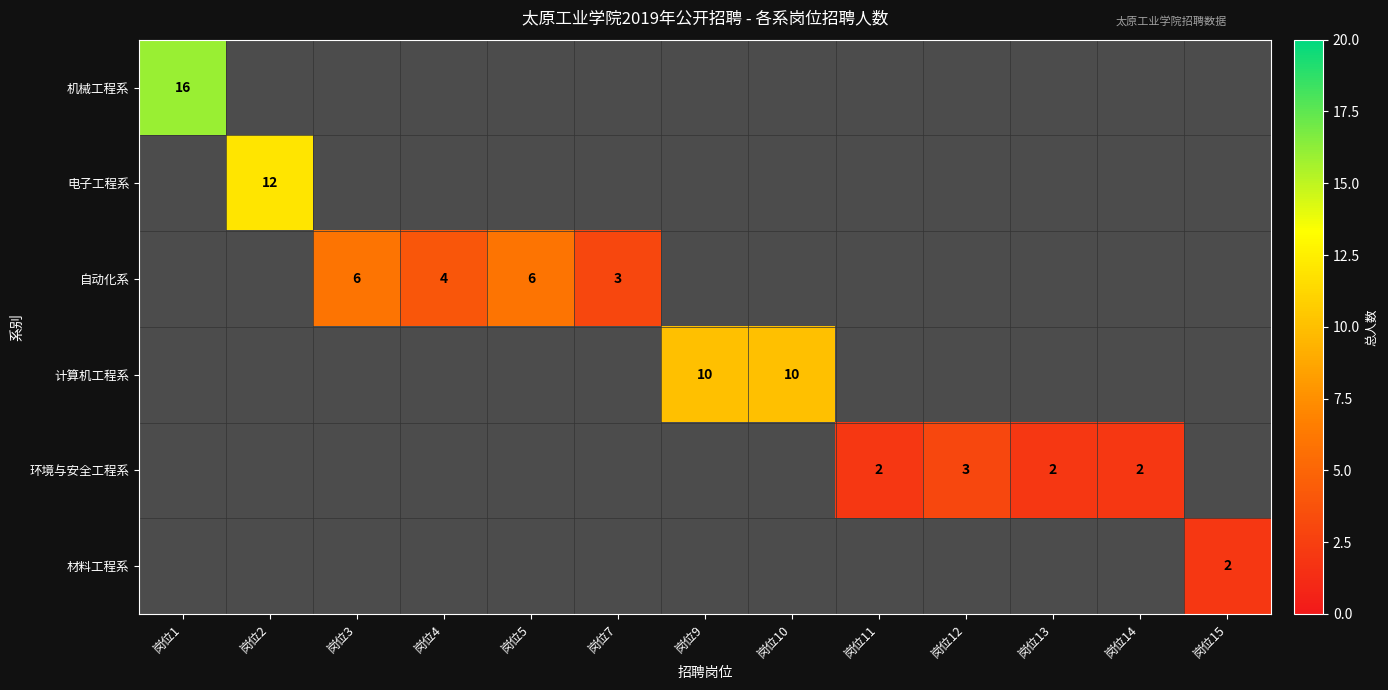

At which category does the chart reach its minimum across all series?

岗位11